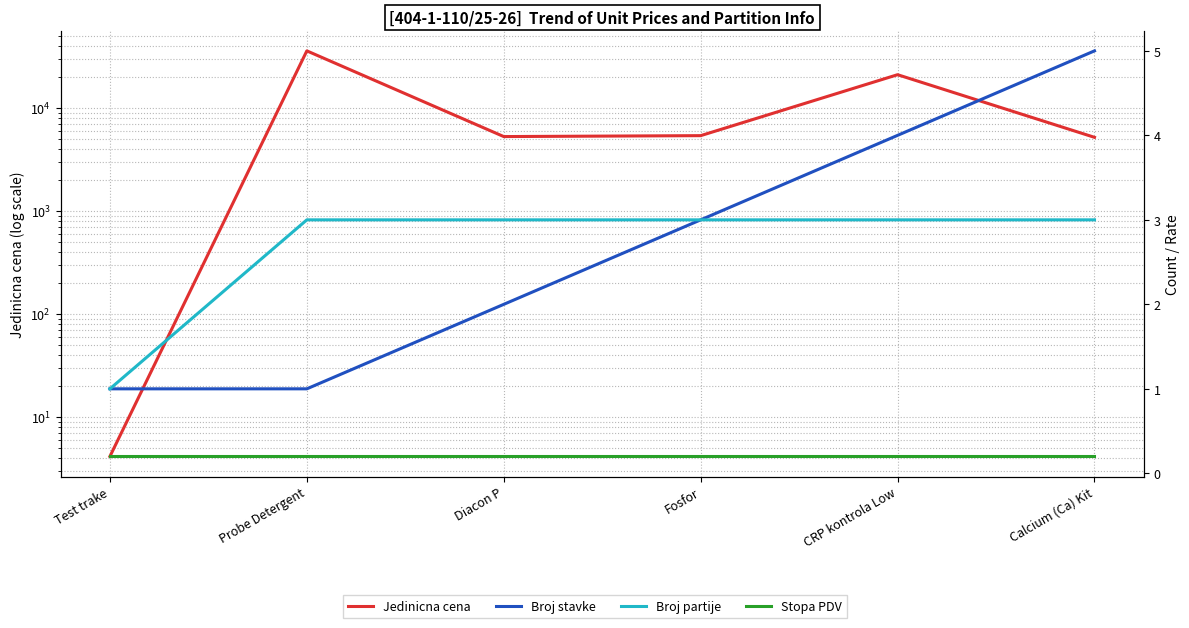

What are all the series names shown in the legend?

Jedinicna cena, Broj stavke, Broj partije, Stopa PDV